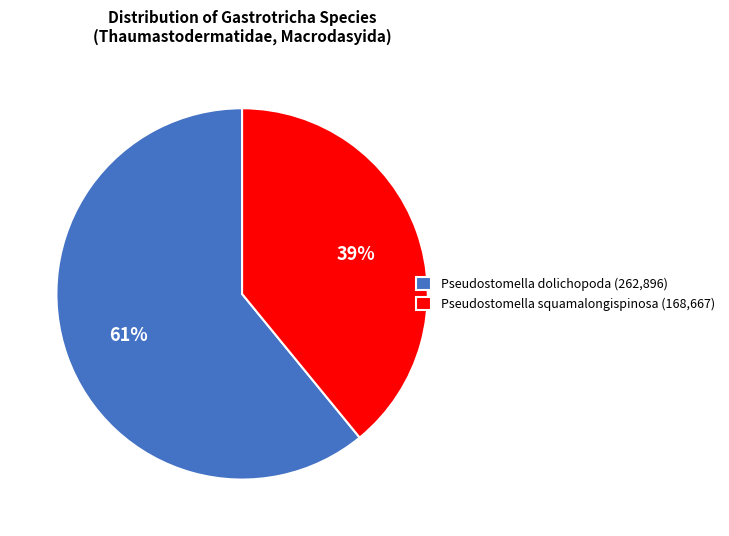

To the nearest percent, what is the difference between the largest and smallest slice percentages?

22%